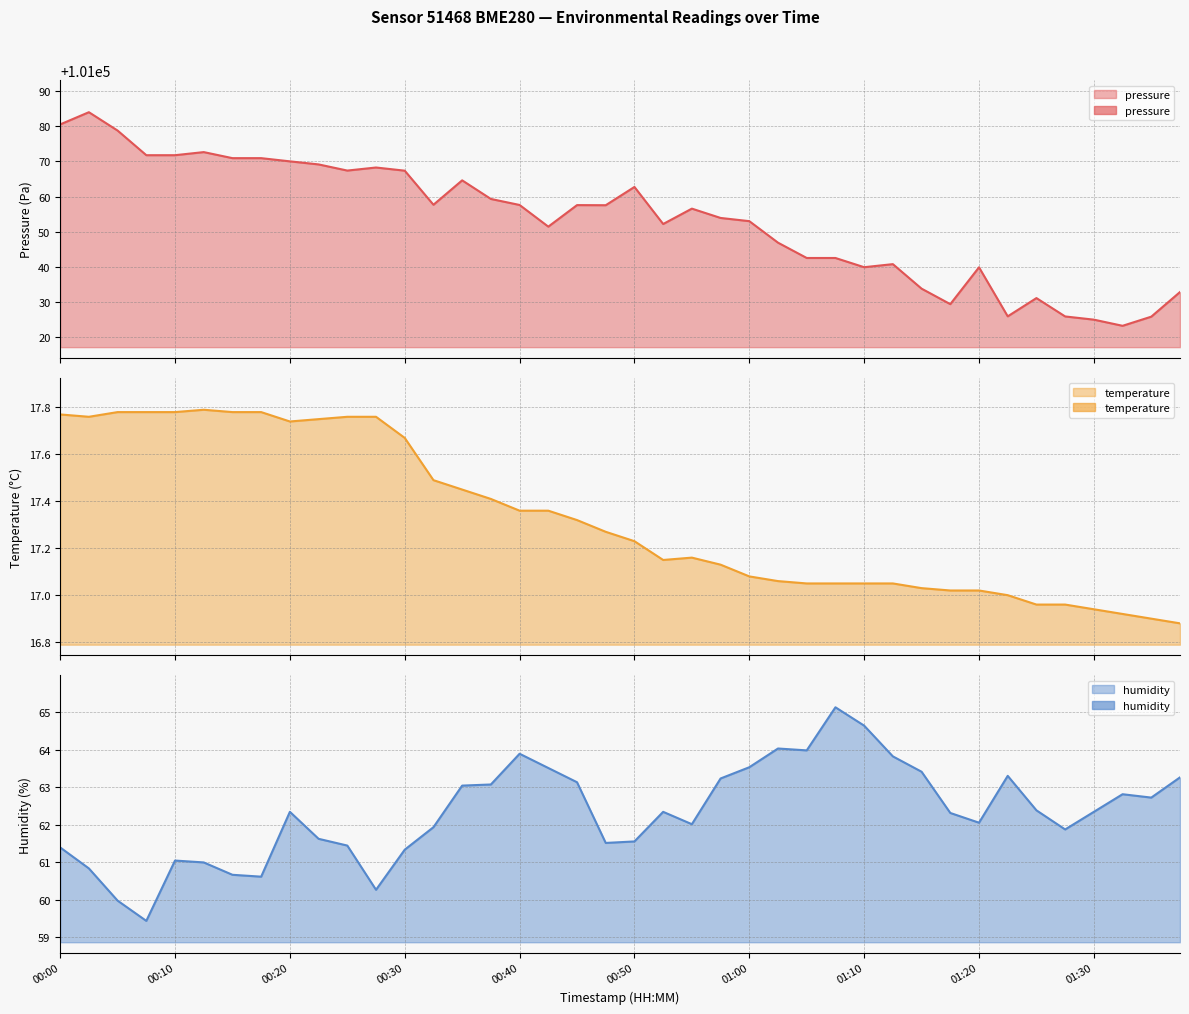

True or false: temperature and pressure cross at least once.

False